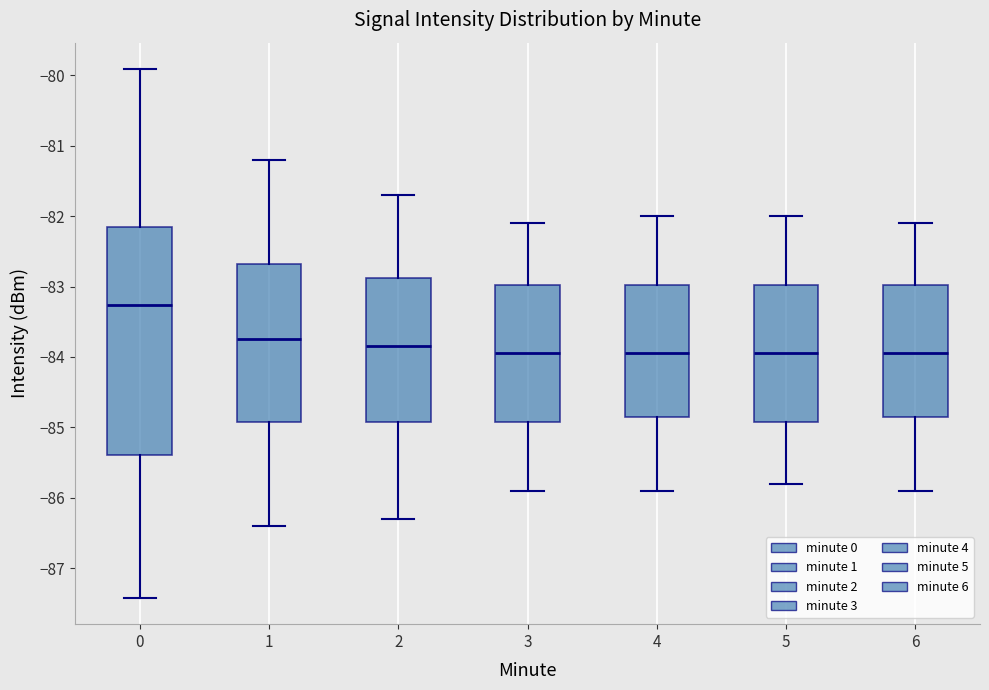

Reading left to right, read every box against the y-axis: the position of its median line, the range the box covers, and the ends of its whiskers. The values are not printed on the chart, so give them approximately, as read against the axis.

0: median -83.3, box -85.4 to -82.2, whiskers -87.4 to -79.9
1: median -83.7, box -84.9 to -82.7, whiskers -86.4 to -81.2
2: median -83.8, box -84.9 to -82.9, whiskers -86.3 to -81.7
3: median -83.9, box -84.9 to -83.0, whiskers -85.9 to -82.1
4: median -83.9, box -84.8 to -83.0, whiskers -85.9 to -82.0
5: median -83.9, box -84.9 to -83.0, whiskers -85.8 to -82.0
6: median -83.9, box -84.8 to -83.0, whiskers -85.9 to -82.1